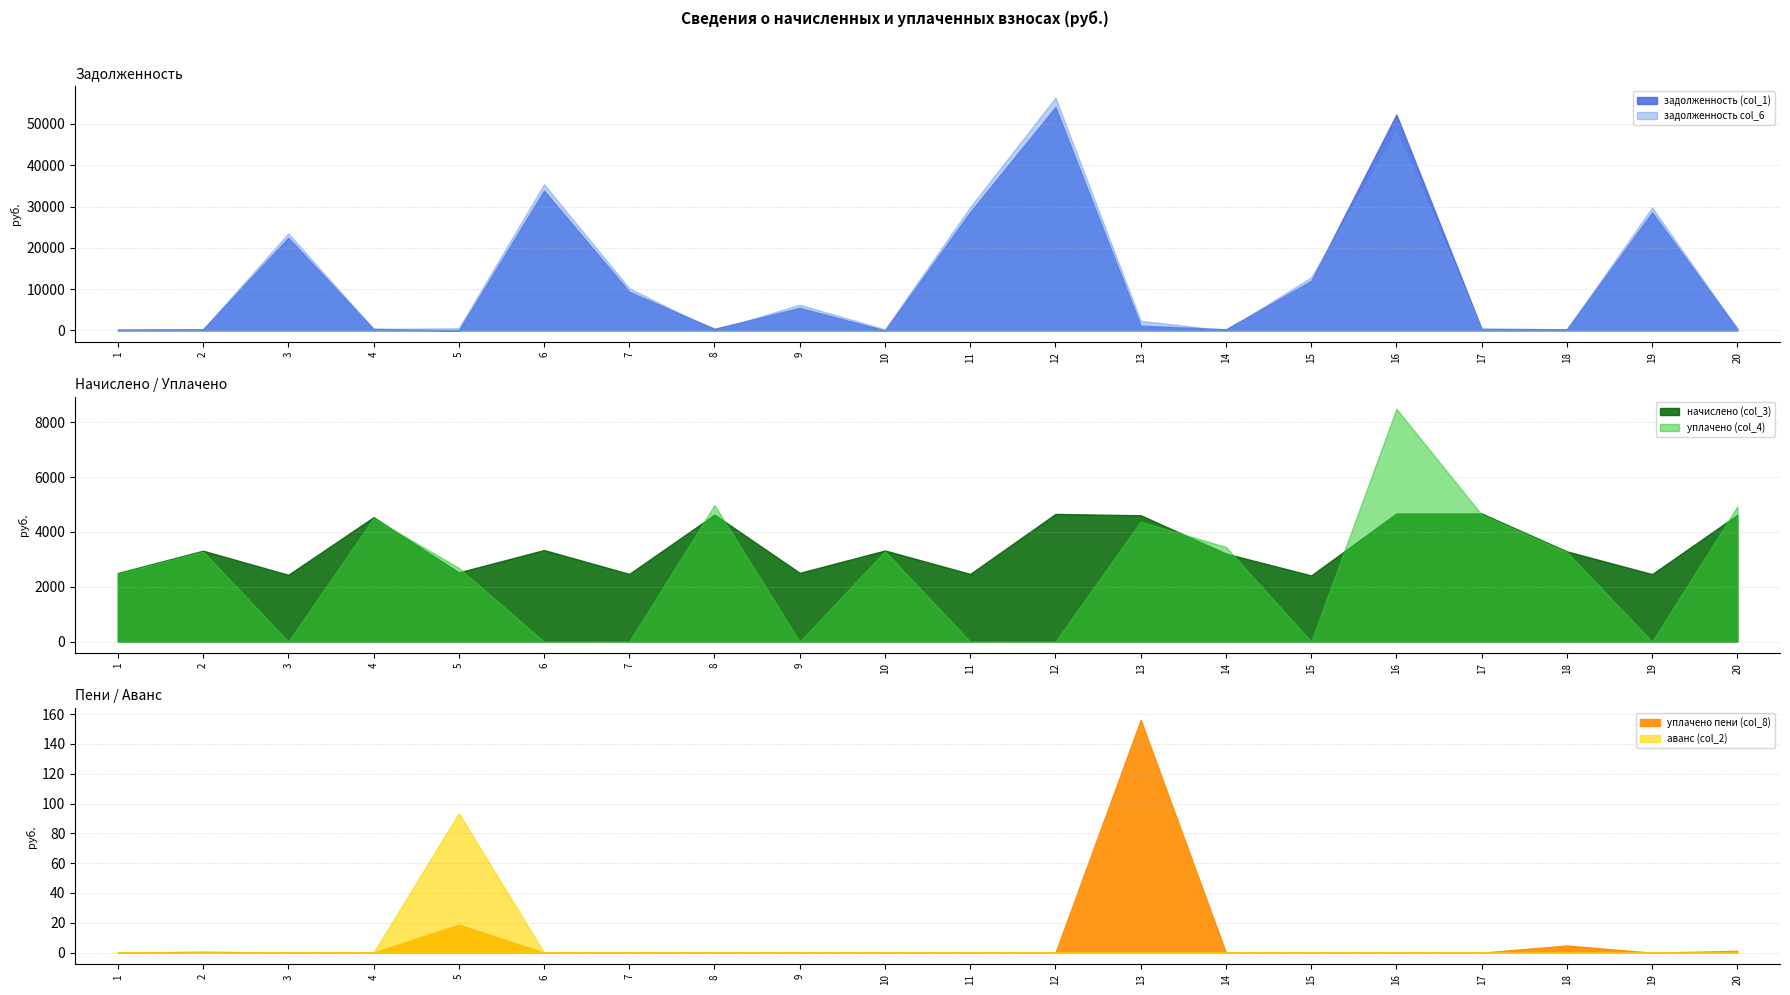

How many positive values does the аванс (col_2) series have?

1